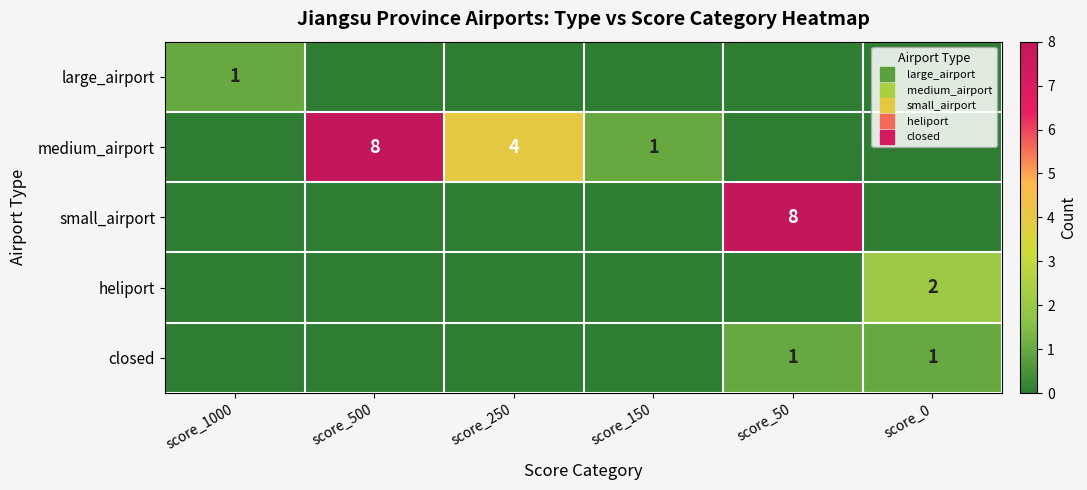

What is the difference between the medium_airport values at score_250 and score_0?

4